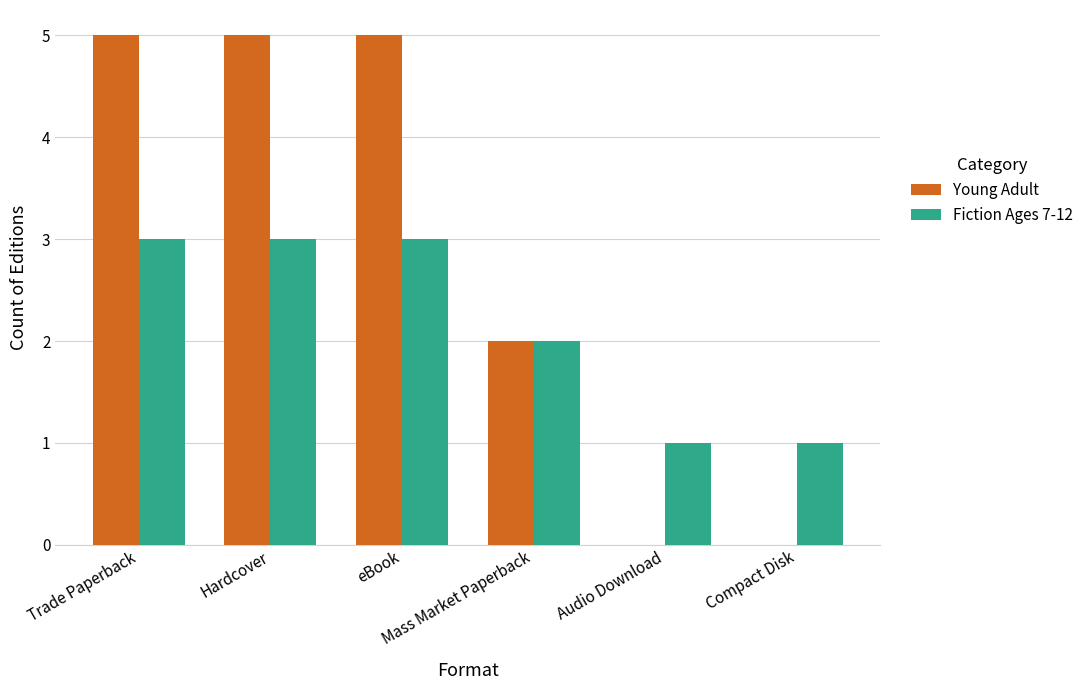

Which series has the largest total across all categories?

Young Adult